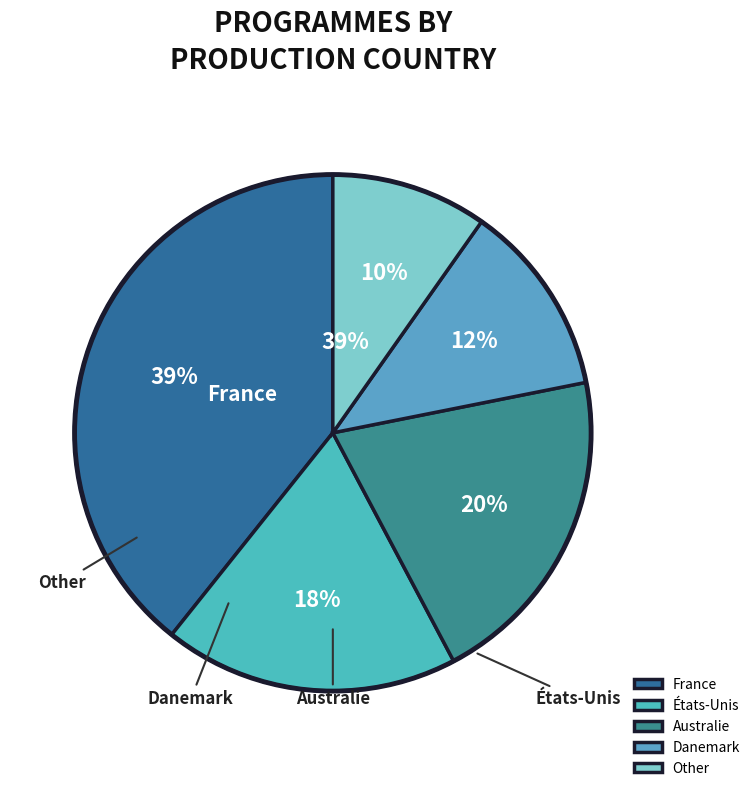

Combined, do France and Australie account for over 50%?

Yes